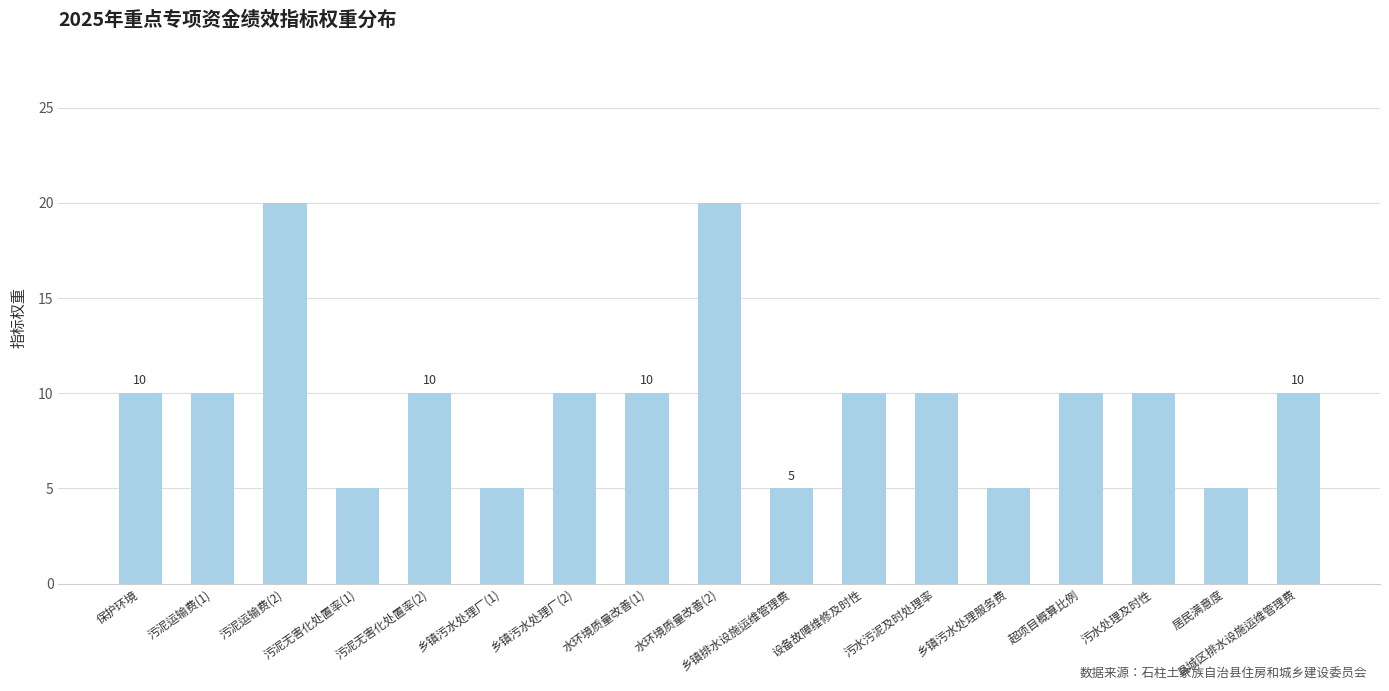

The chart shows a value of 10 at 污泥无害化处置率(2). True or false?

True